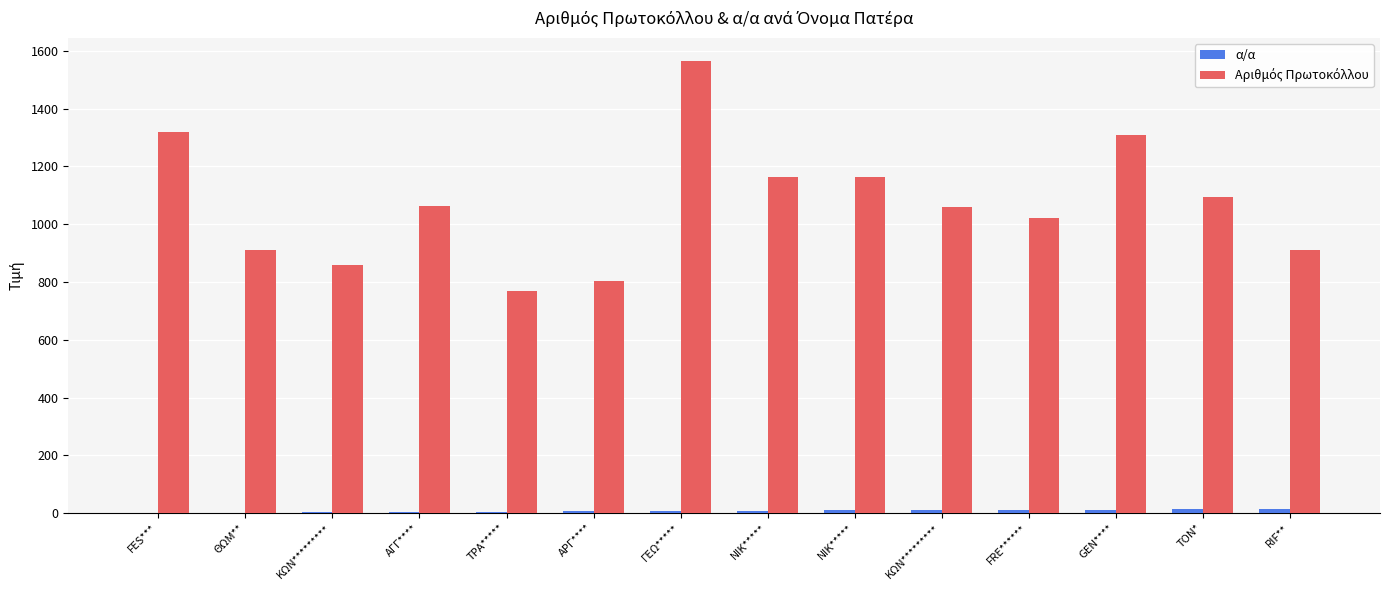

What is the sum of all Αριθμός Πρωτοκόλλου values?

15008